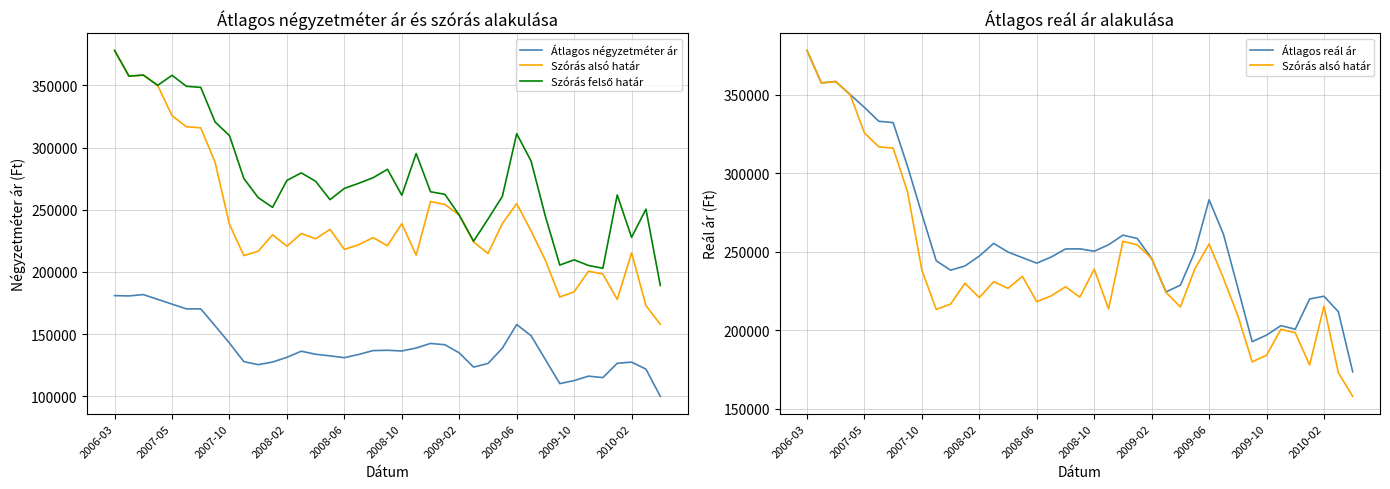

What is the sum of all Szórás felső határ values?

10754558